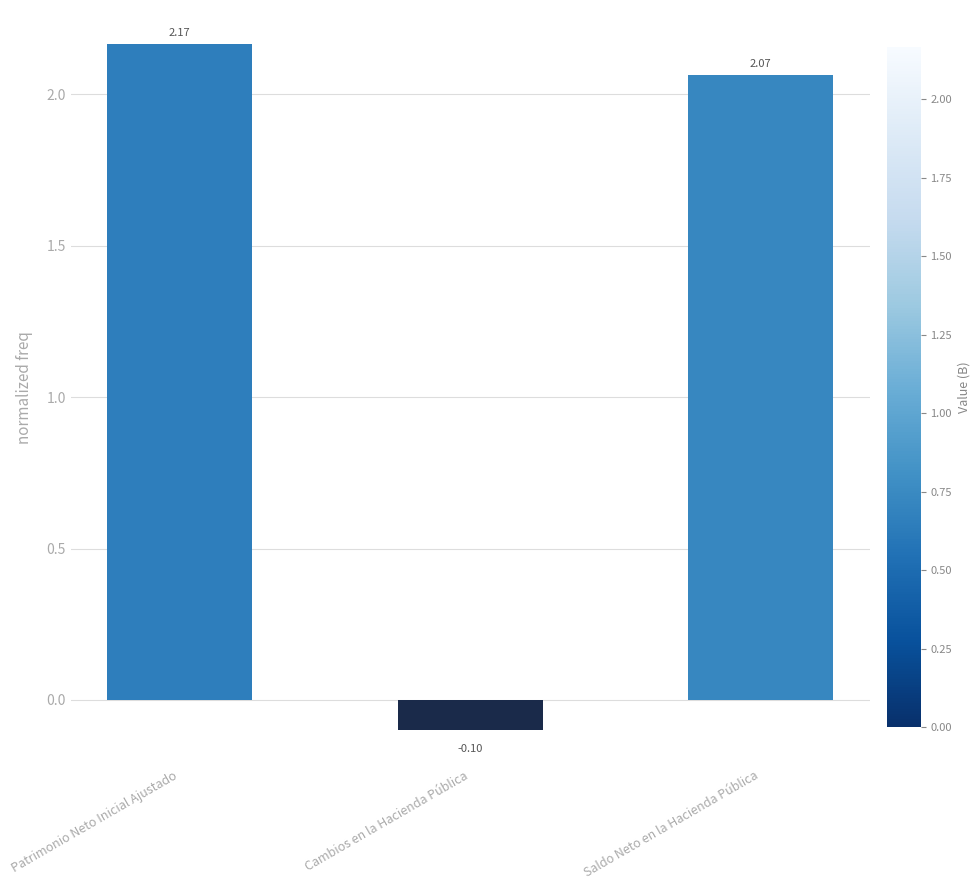

At which category does the chart reach its peak across all series?

Patrimonio Neto Inicial Ajustado